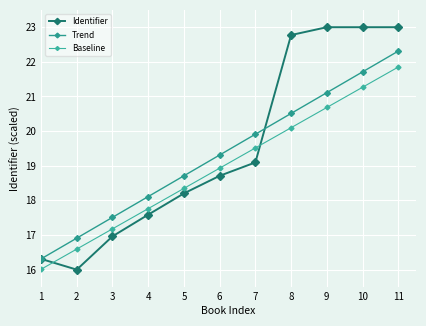

True or false: Identifier has more than 1 points higher than both neighbors.

False